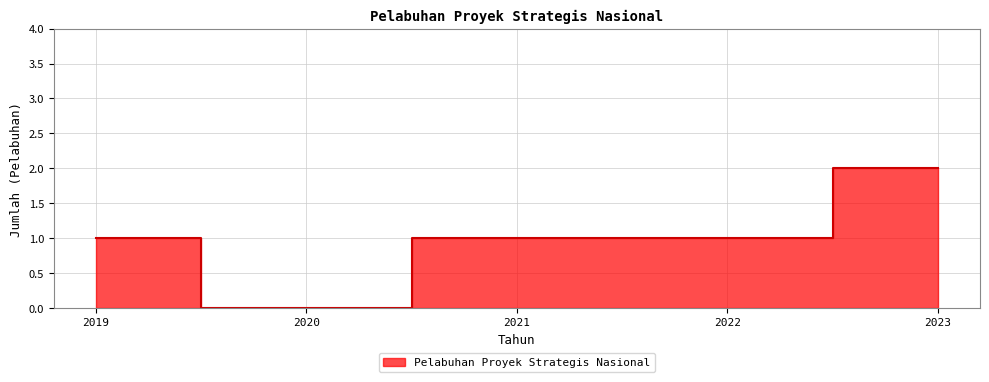

Which label corresponds to the smallest value in the chart?

2020